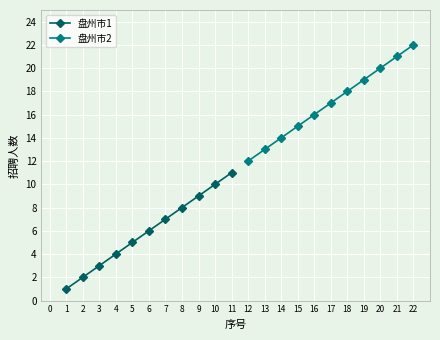

What is the sum of all 盘州市2 values?

187